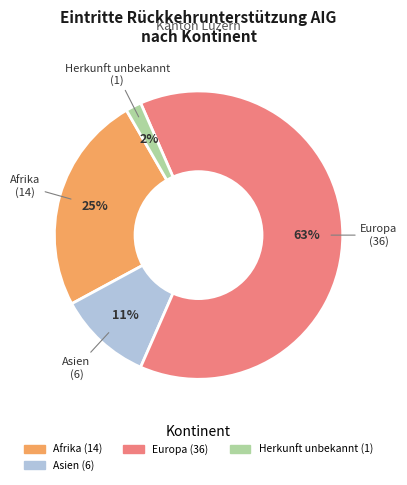

To the nearest percent, what is the average slice percentage?

25%